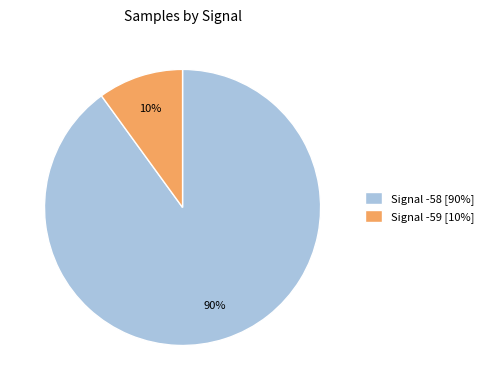

Do Signal -58 [90%] and Signal -59 [10%] together represent more than half of the pie?

Yes